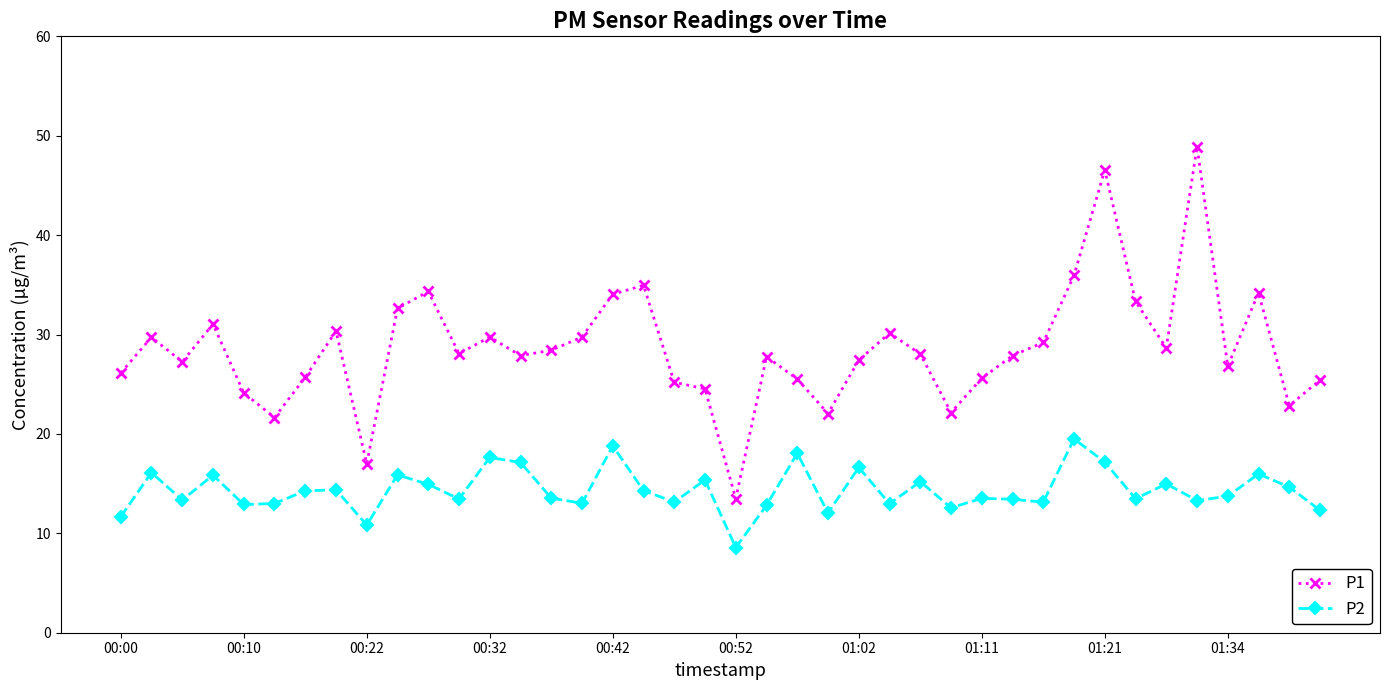

Which series has the largest total across all categories?

P1